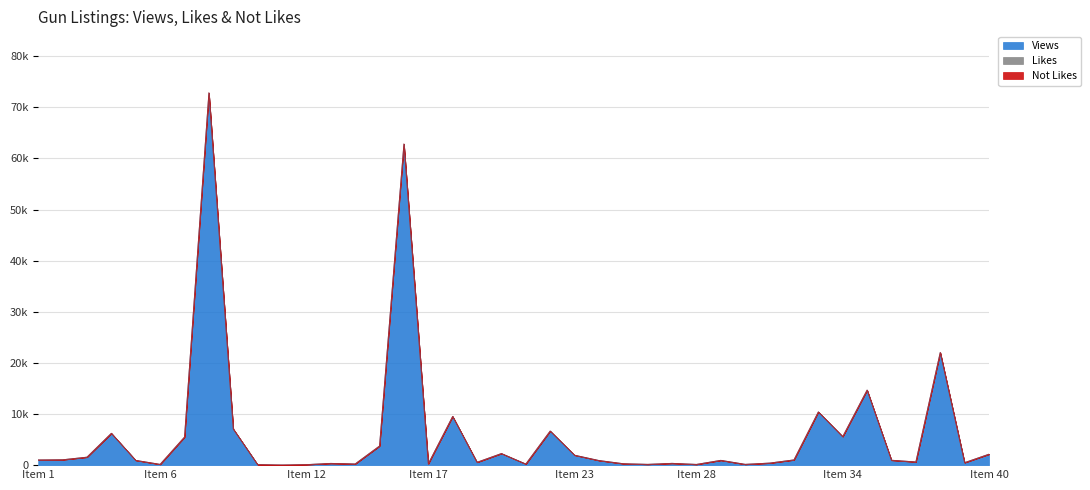

What is the difference between the Views values at 38 and 3?

20466